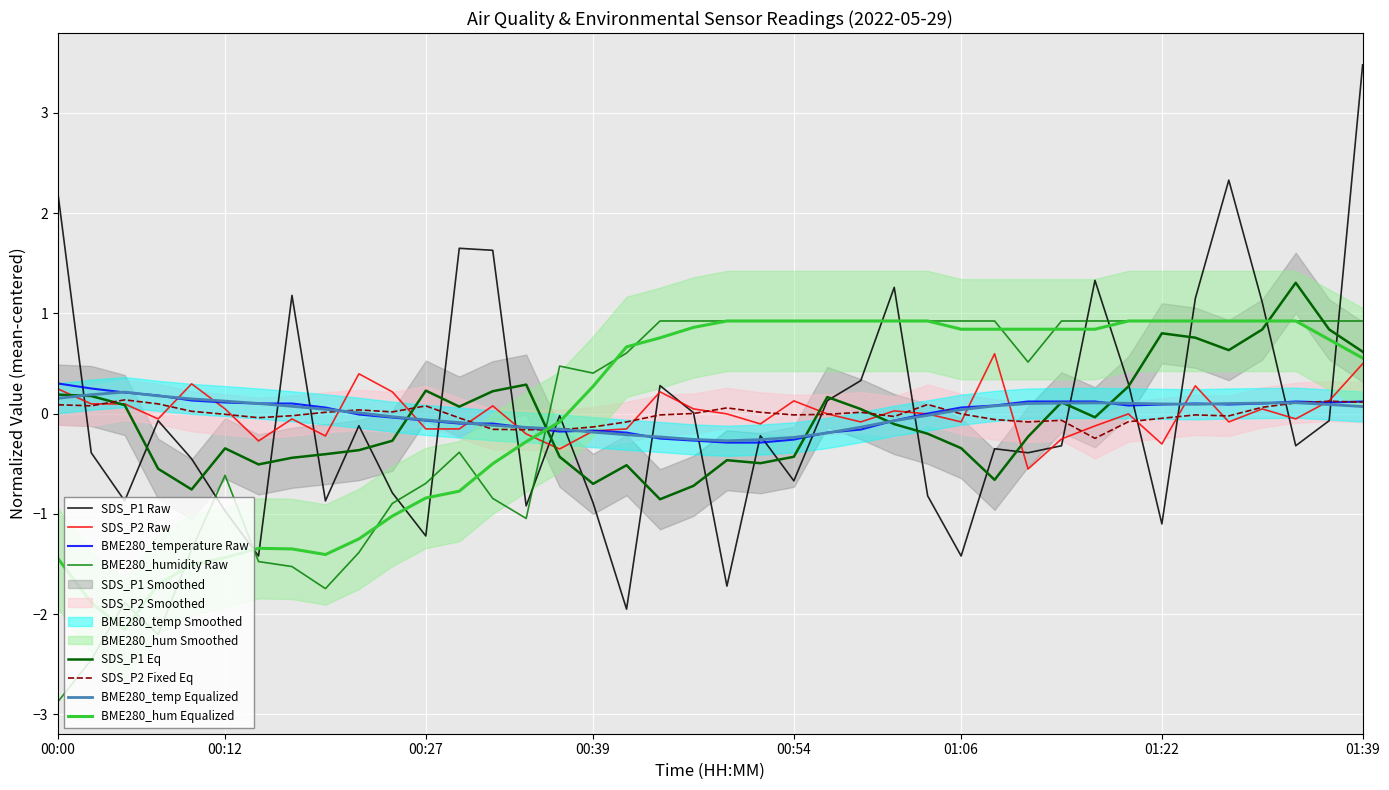

Where is the first local maximum for SDS_P1?

2022/05/29 00:07:56